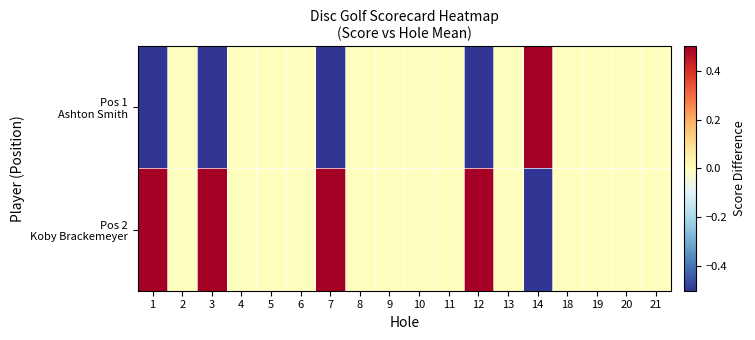

Which series has the largest total across all categories?

Pos 2 Koby Brackemeyer